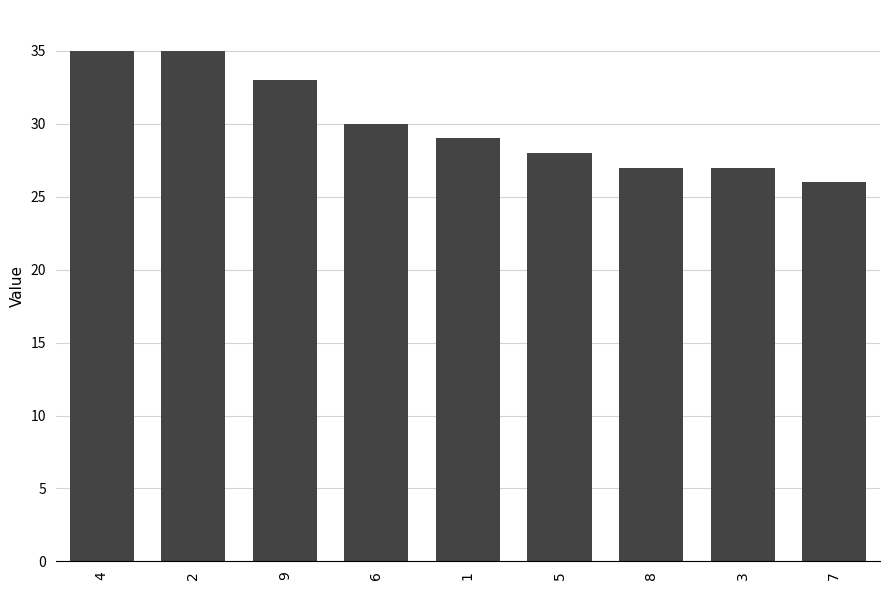

What is the average value?

30